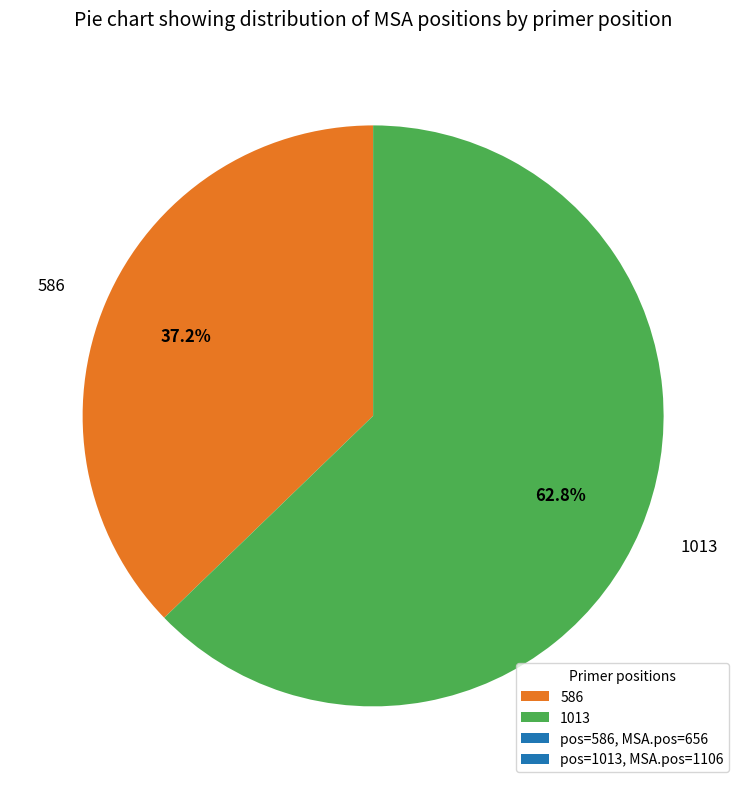

To the nearest percent, what percentage of the pie is 586?

37%